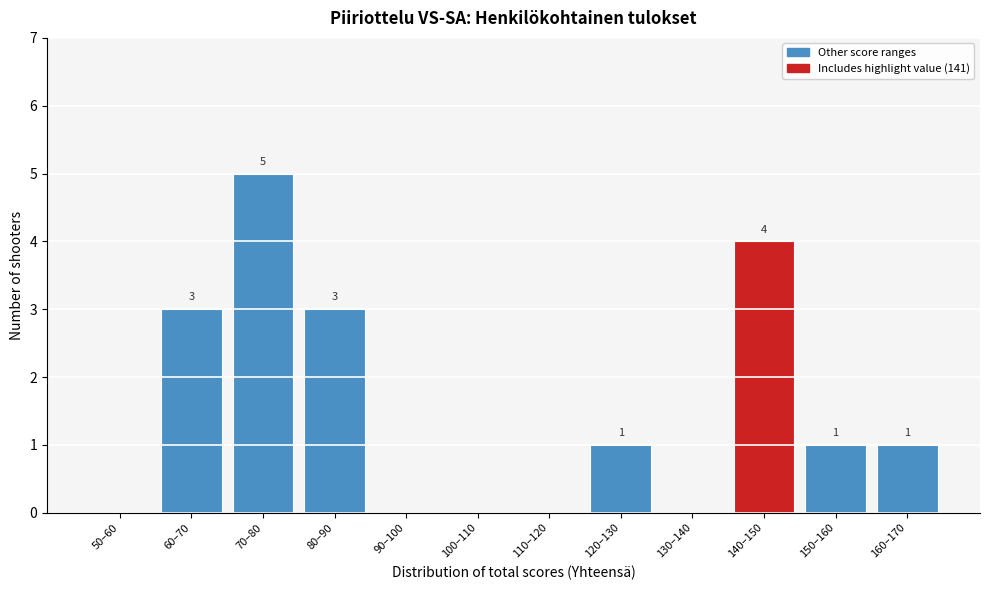

Reading right to left, transcribe all the data shown in this chart.

160–170=1	150–160=1	140–150=4	130–140=0	120–130=1	110–120=0	100–110=0	90–100=0	80–90=3	70–80=5	60–70=3	50–60=0